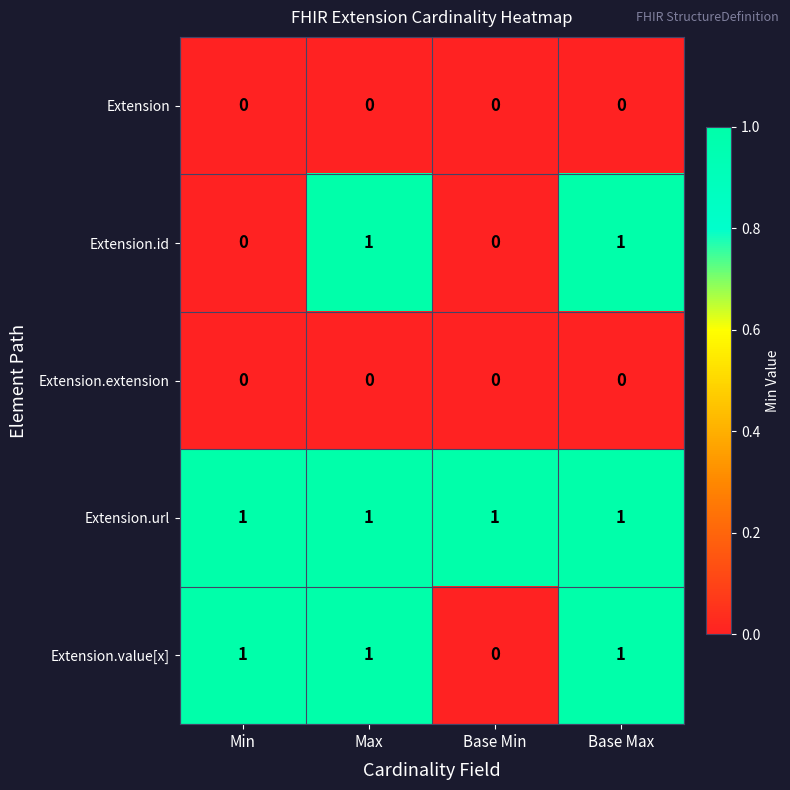

What is the total value across all series at Base Max?

3